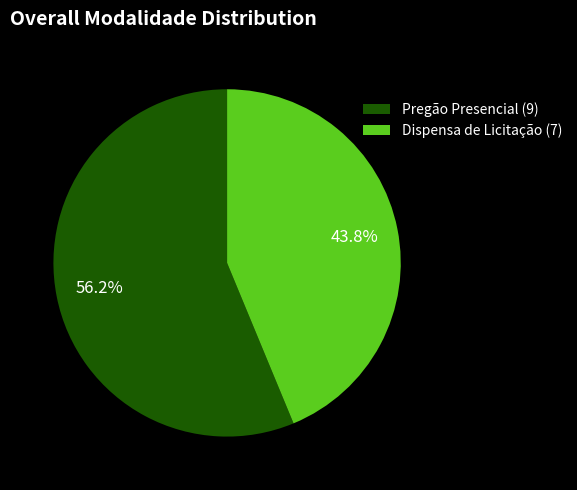

Rank the categories by value from highest to lowest.

Pregão Presencial (9), Dispensa de Licitação (7)